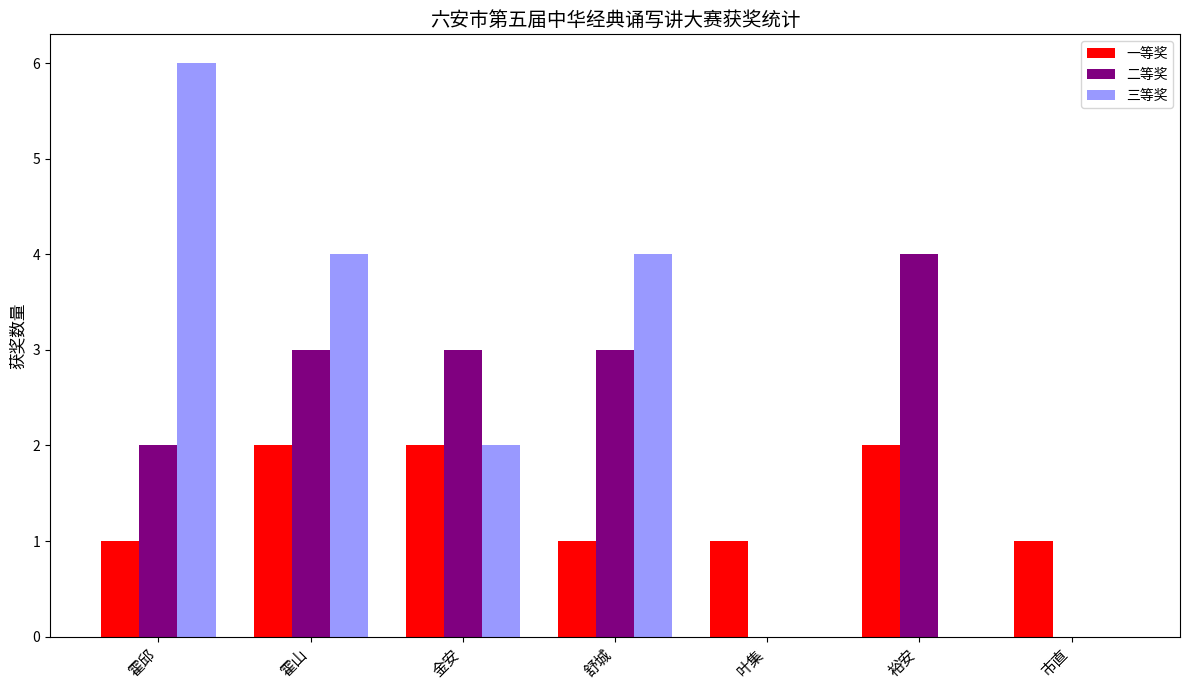

Where does the 三等奖 series first go above 2?

霍邱